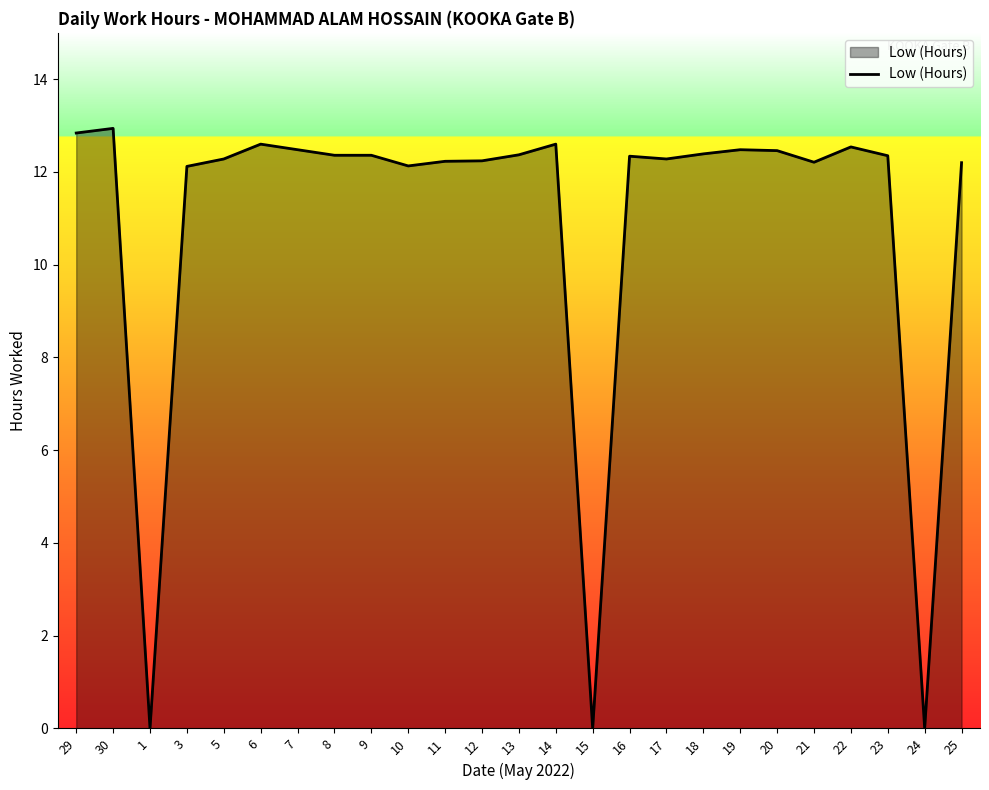

What position from the right is 15?

11